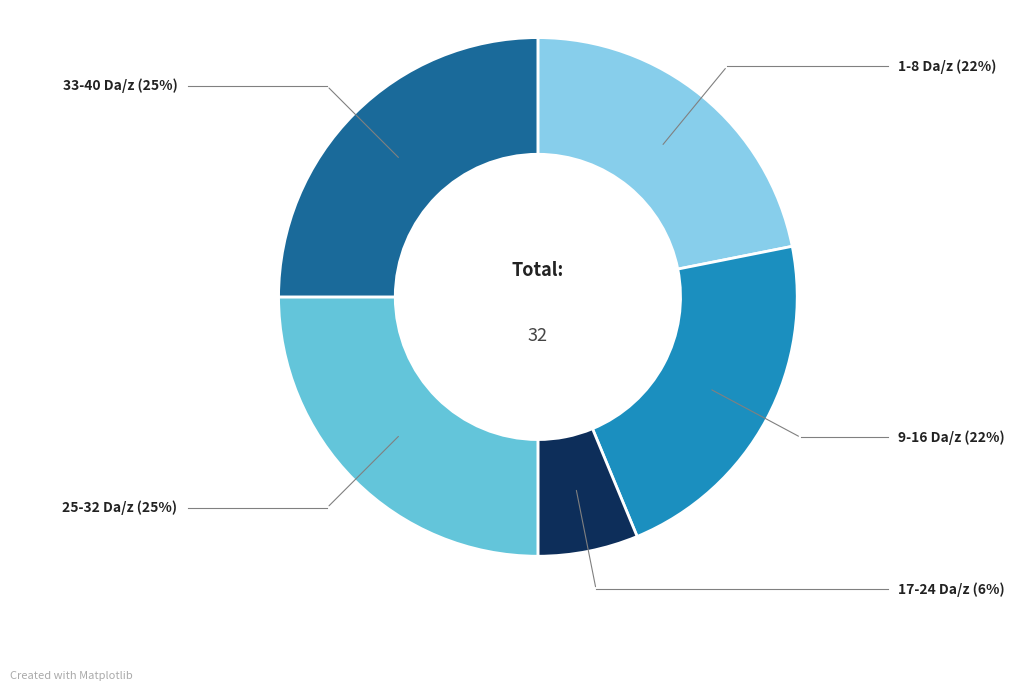

Does any single category account for the majority?

No